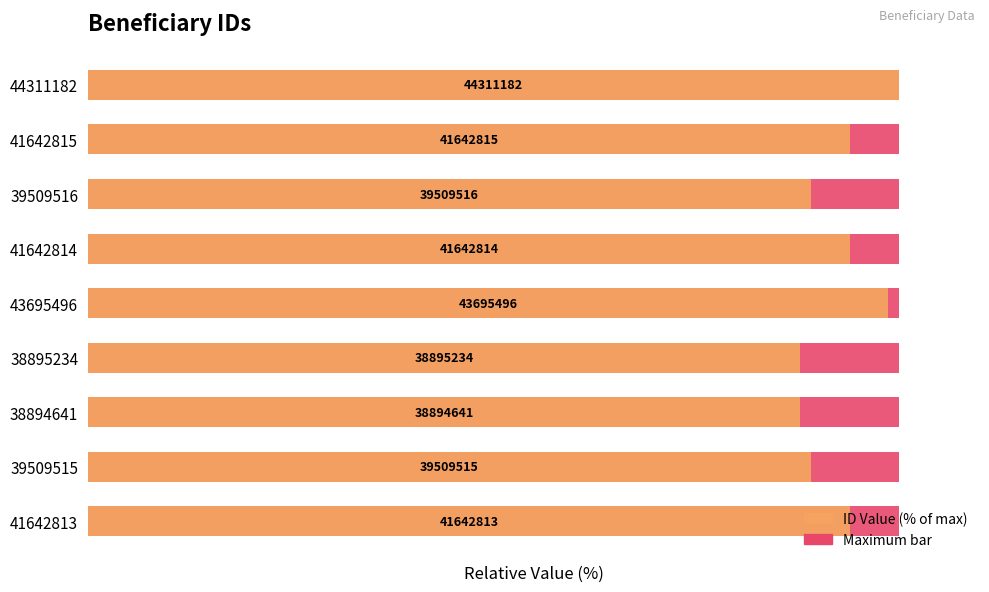

Reading left to right, what are all the values shown in this chart?

Maximum (relative): 0.6	0.6	0.6	0.6	0.6	0.6	0.6	0.6	0.6
Value (% of max): 94.0	89.2	87.8	87.8	98.6	94.0	89.2	94.0	100.0